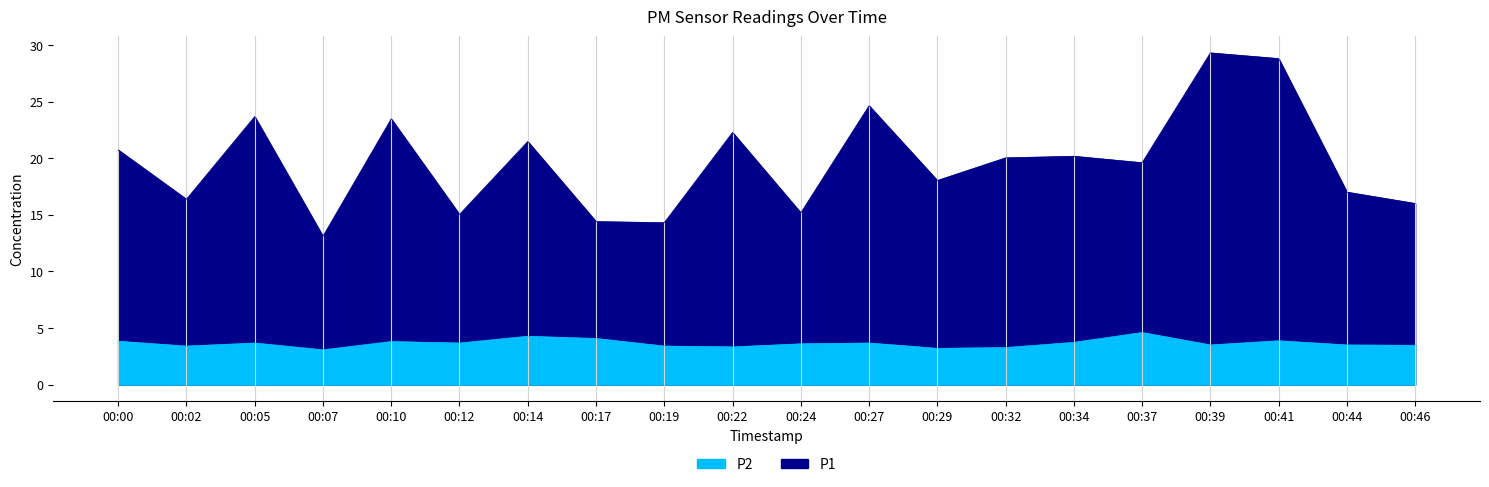

What is the sum of the P2 values at 00:34 and 00:22?

7.1